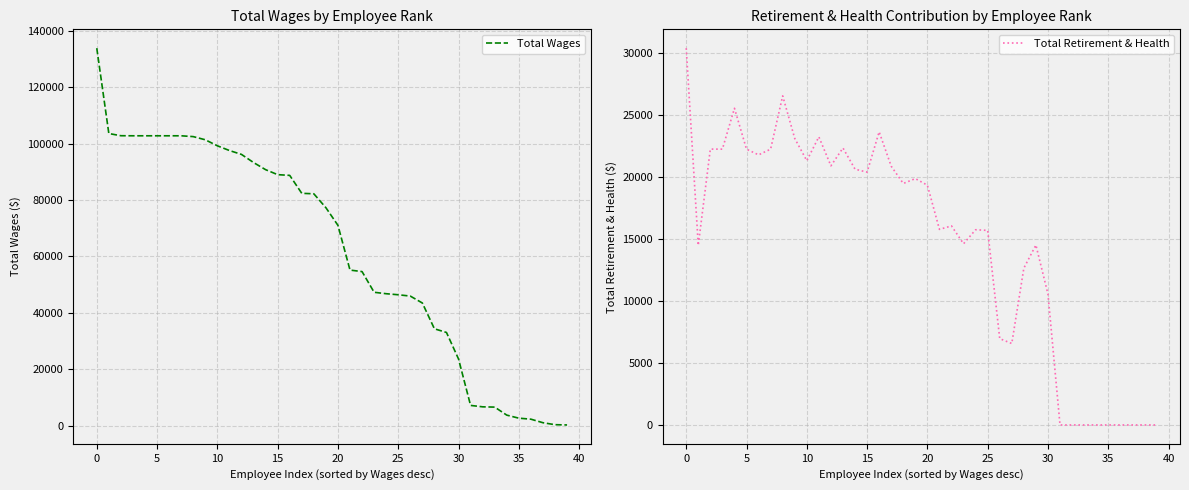

True or false: Total Retirement & Health and Total Wages intersect in this chart.

False